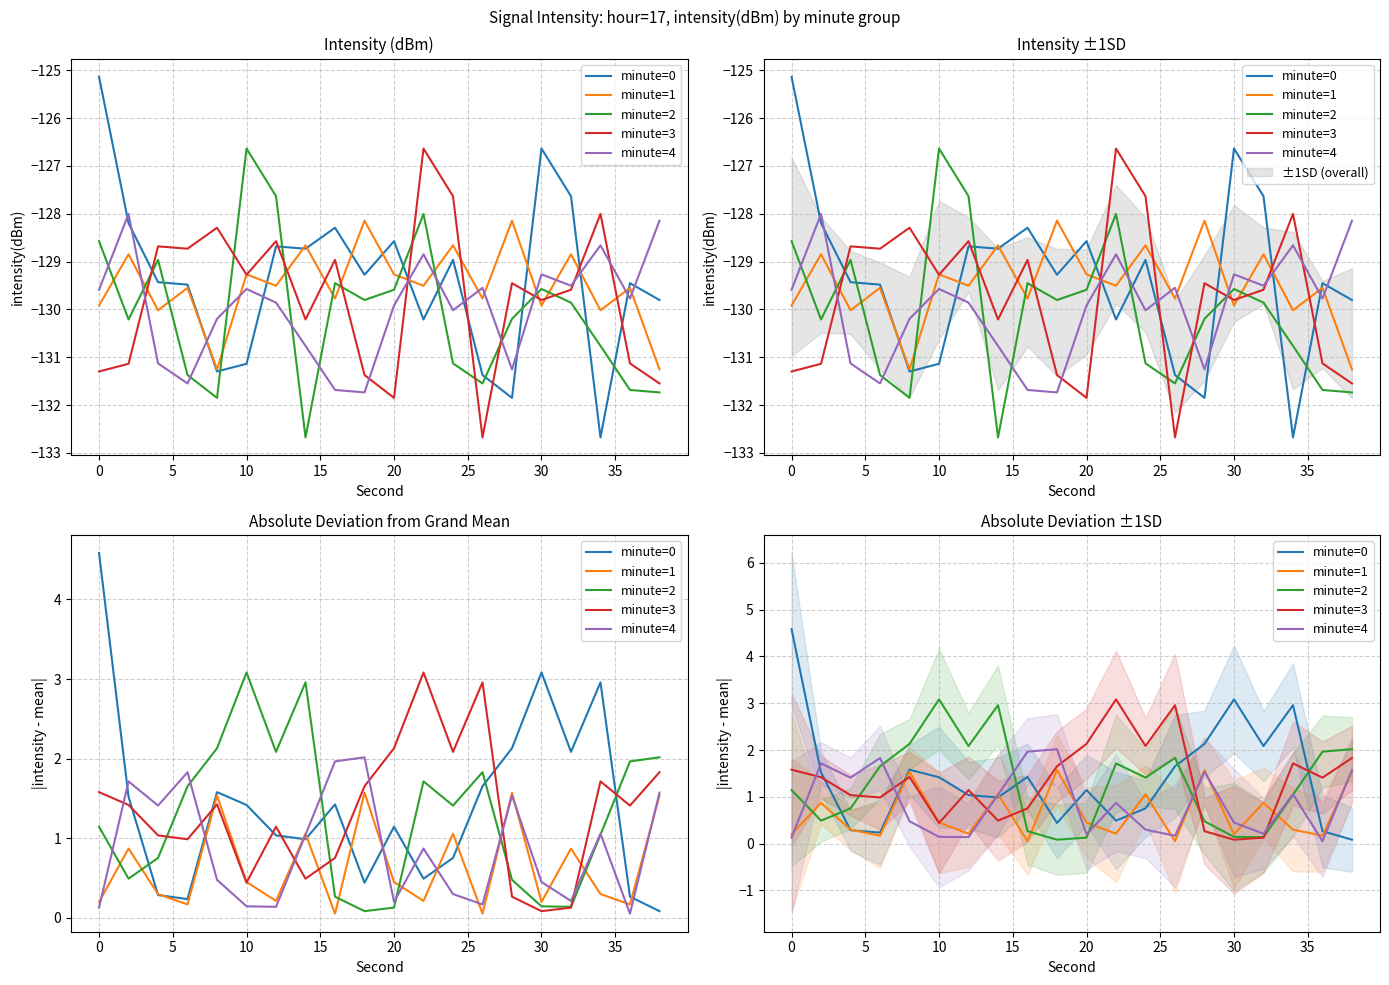

The value of minute=2 at 10 is 1.0. True or false?

False